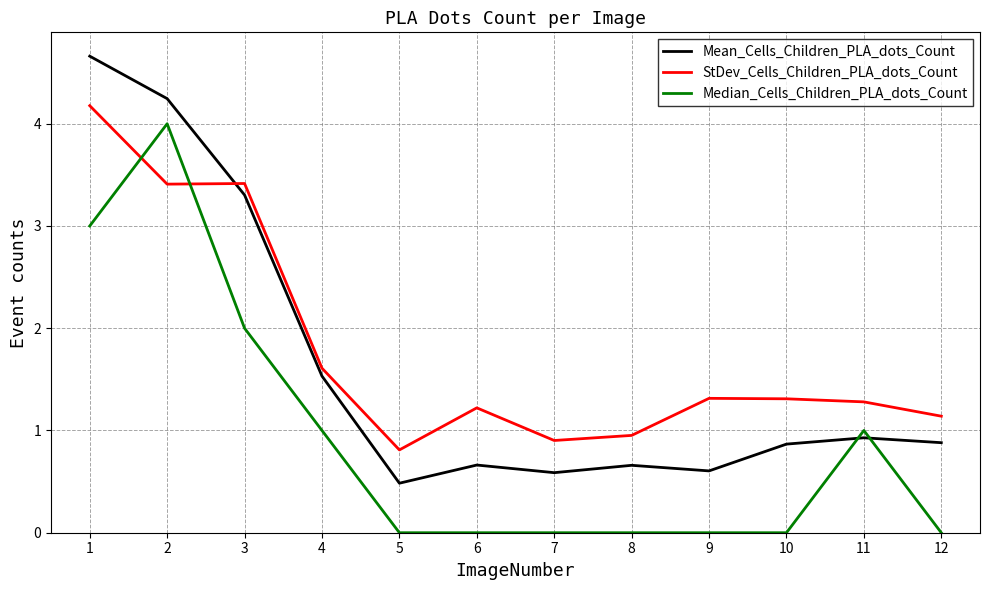

True or false: StDev_Cells_Children_PLA_dots_Count has a value of 0.3 at 11.

False